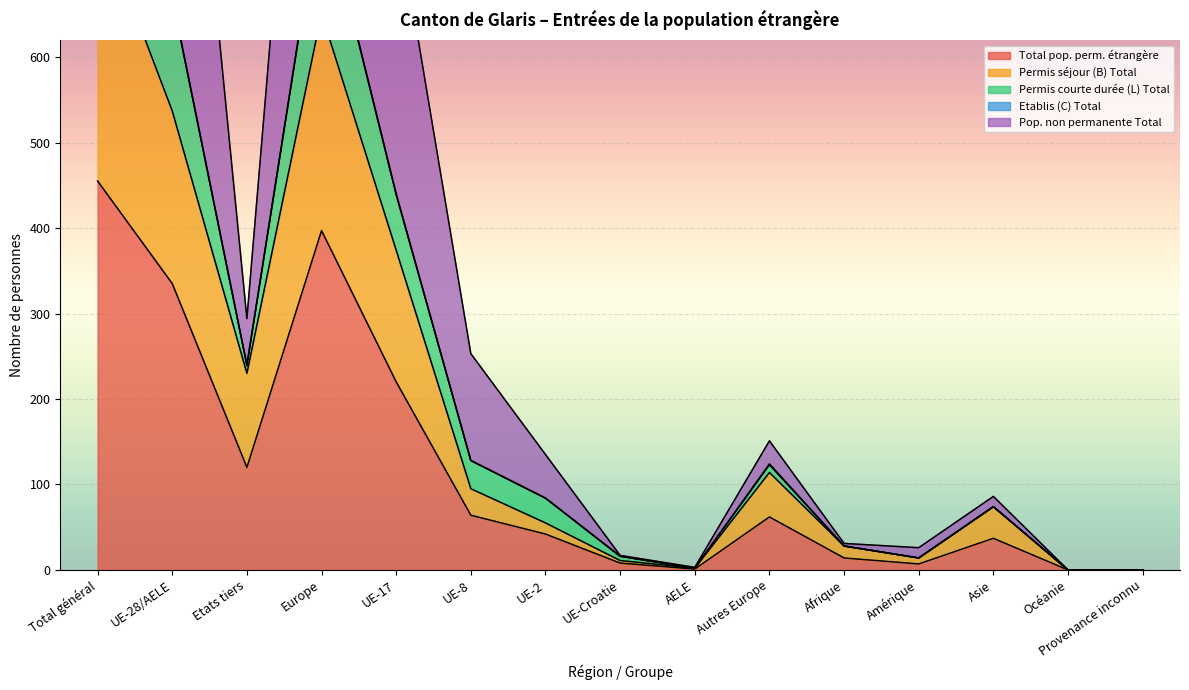

The value of Total pop. perm. étrangère at Océanie is 255. True or false?

False